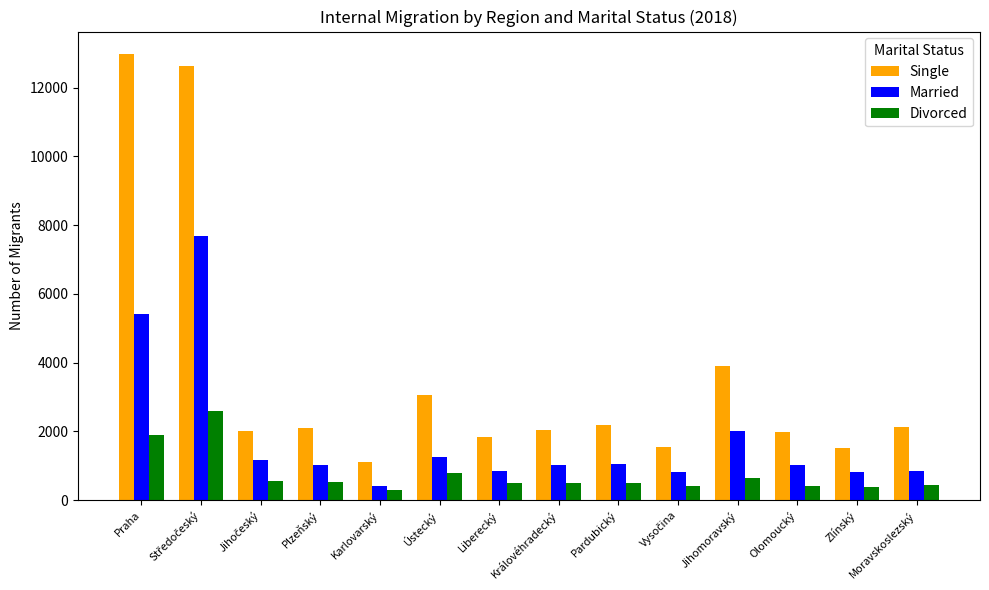

What position from the left is Pardubický?

9